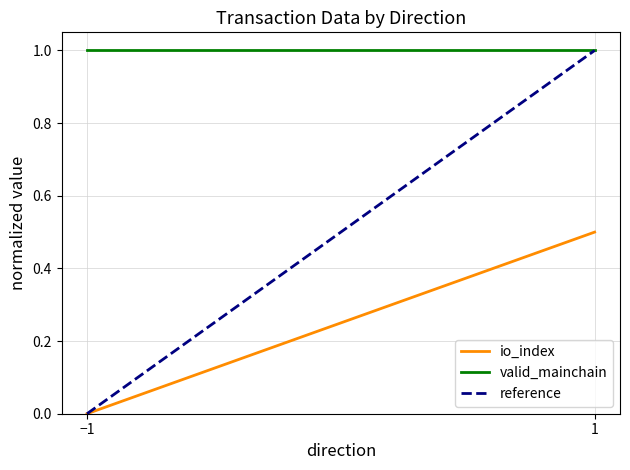

List the series in order of their peak value, lowest first.

io_index, valid_mainchain, reference